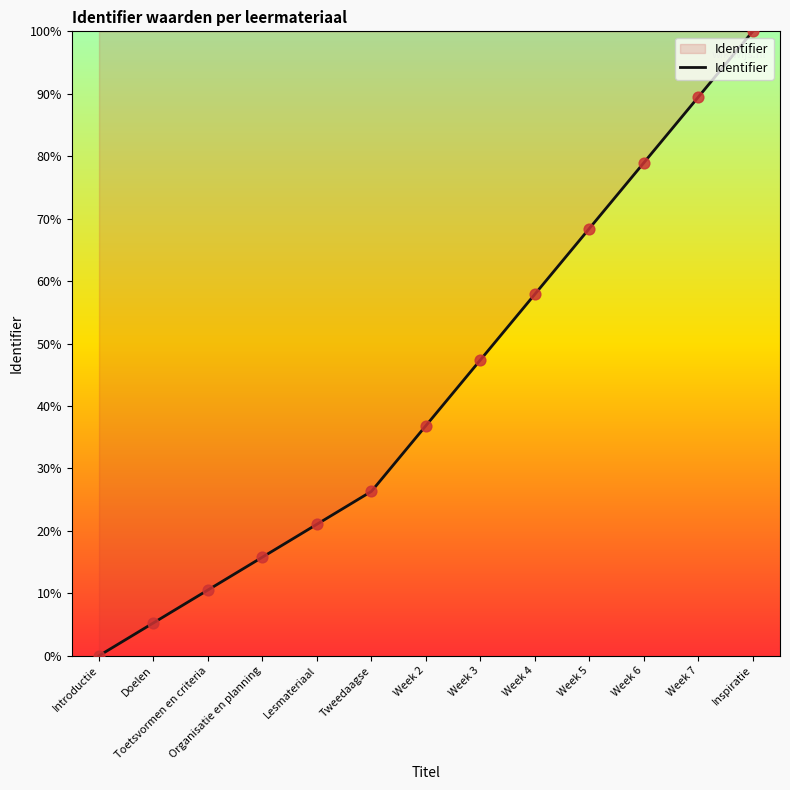

What is the ratio of the value at Week 2 to the value at Week 3?

0.8